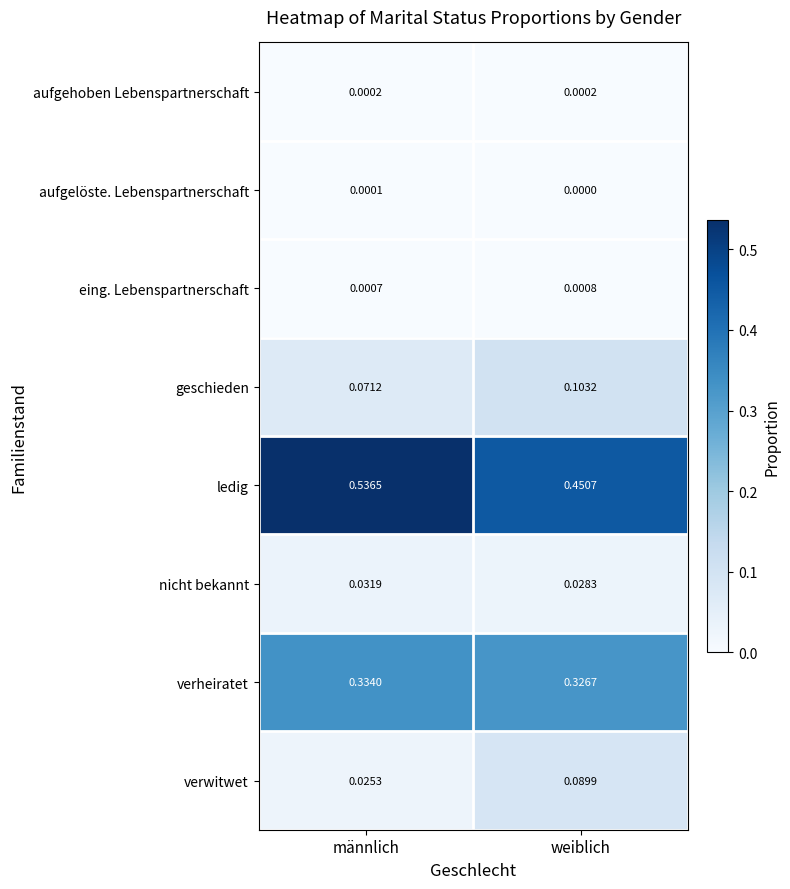

Between männlich and weiblich, which series saw the biggest shift?

ledig